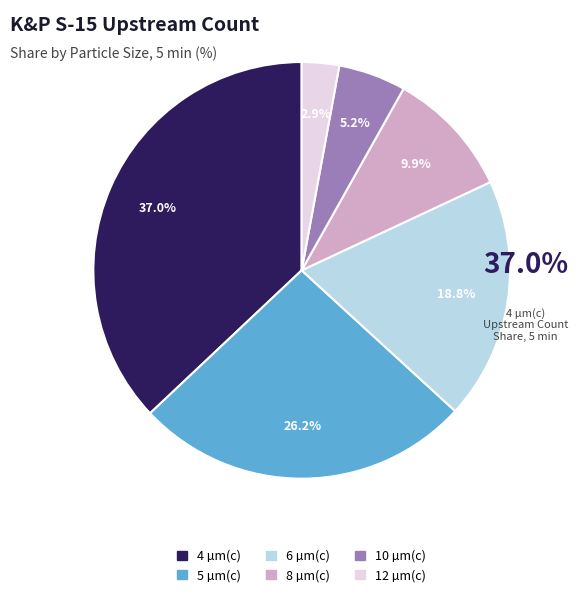

To the nearest percent, what is the average slice percentage?

17%